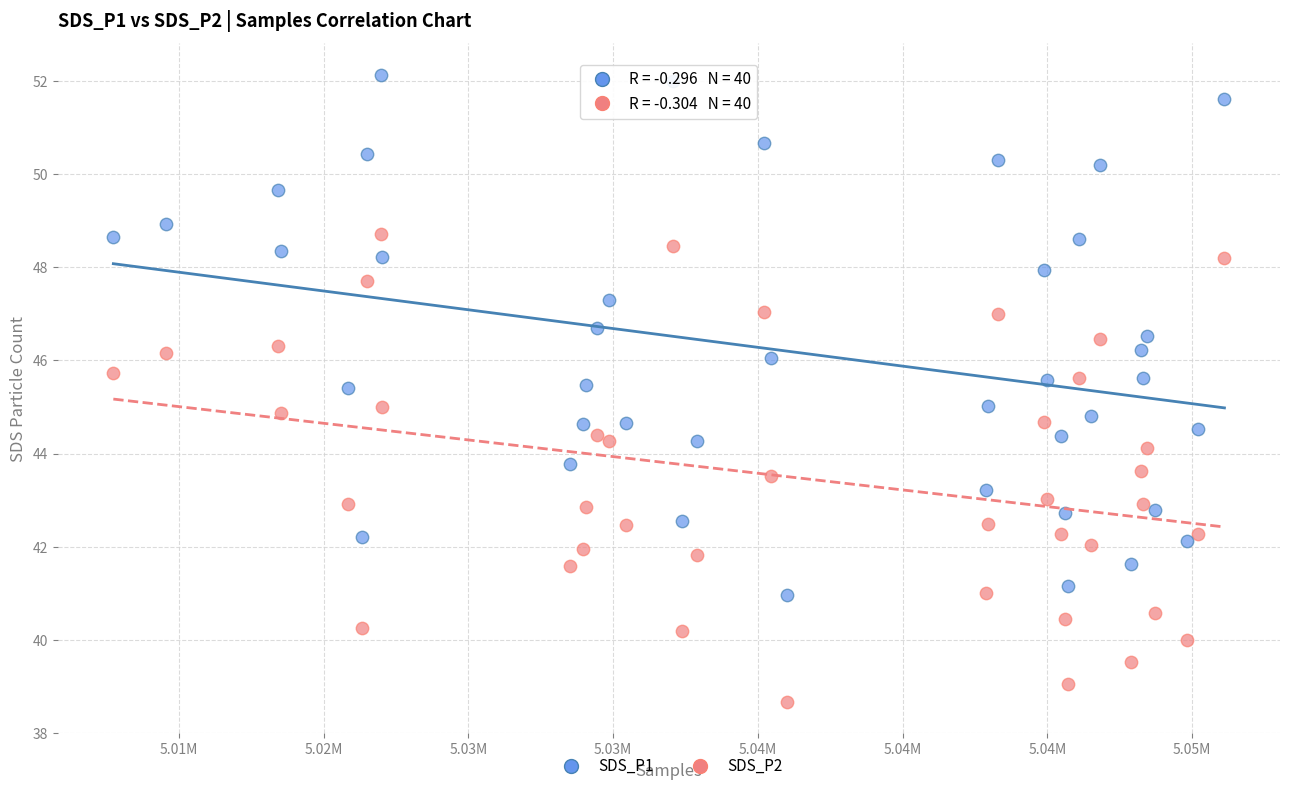

Which series contains the lowest Y value?

SDS_P2